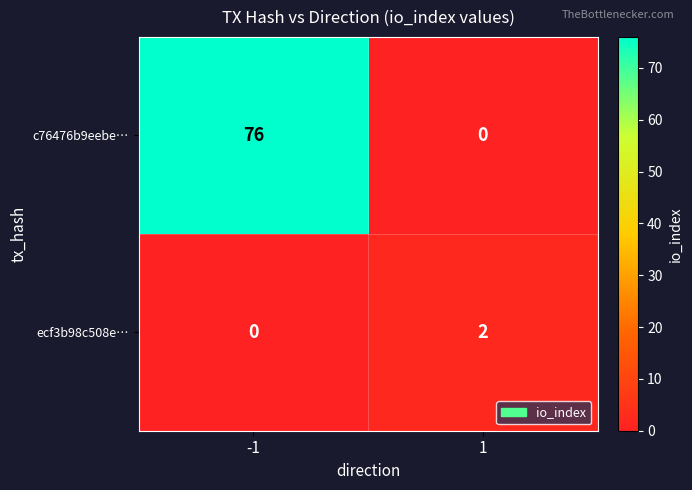

Between -1 and 1, which series saw the biggest shift?

c76476b9eebe…